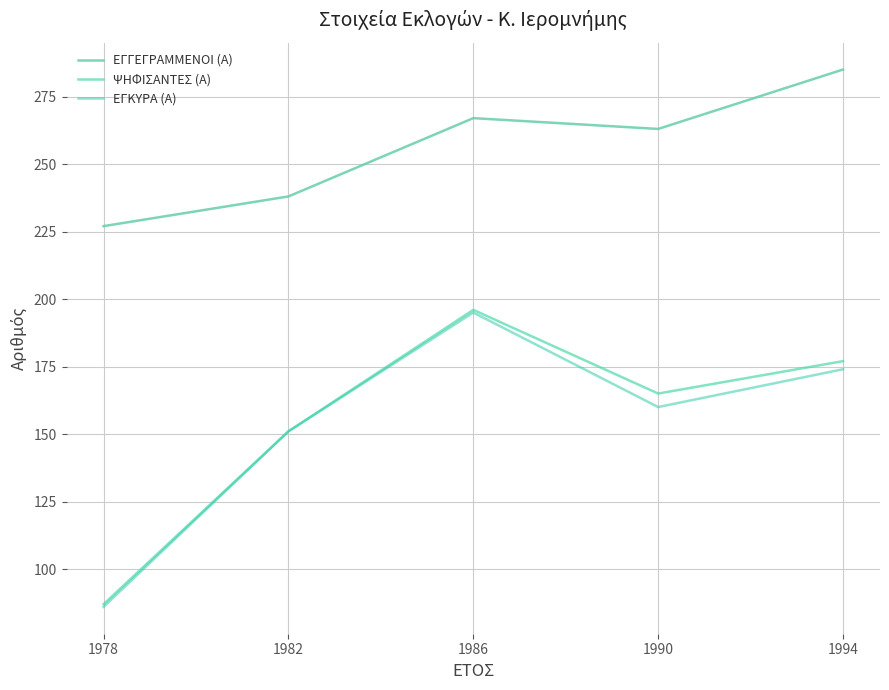

What is the lowest value of the ΕΓΓΕΓΡΑΜΜΕΝΟΙ (Α) series?

227